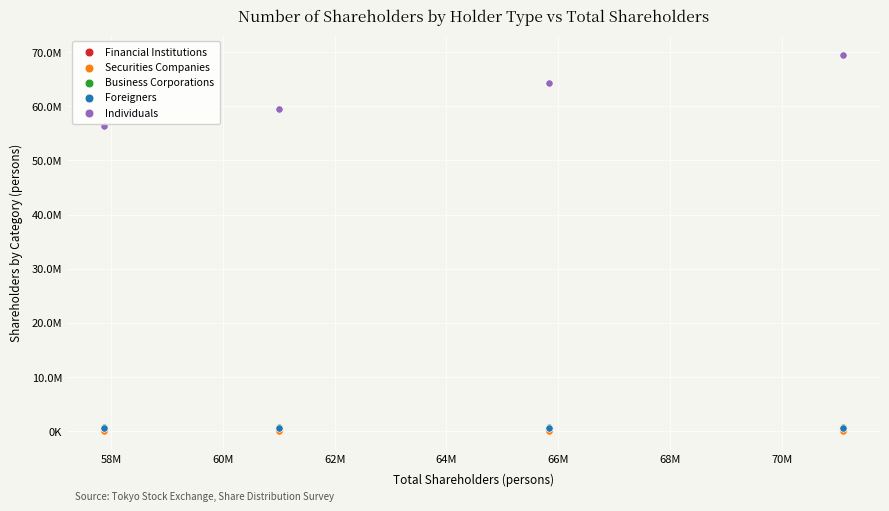

What are all the series names shown in the legend?

Financial Institutions, Securities Companies, Business Corporations, Foreigners, Individuals